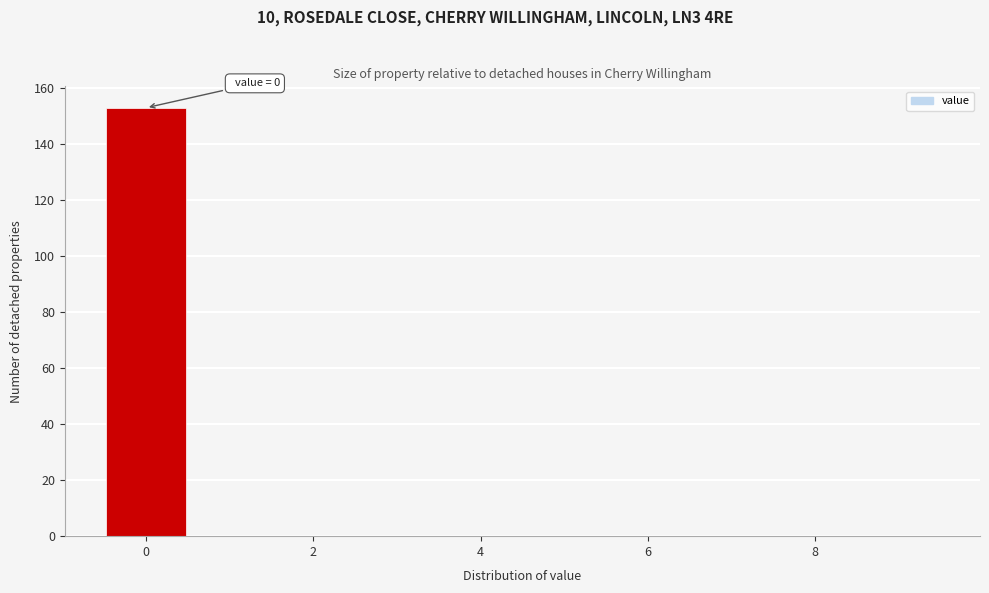

Over which range of the x-axis is the bar tallest?

-0.5 to 0.5